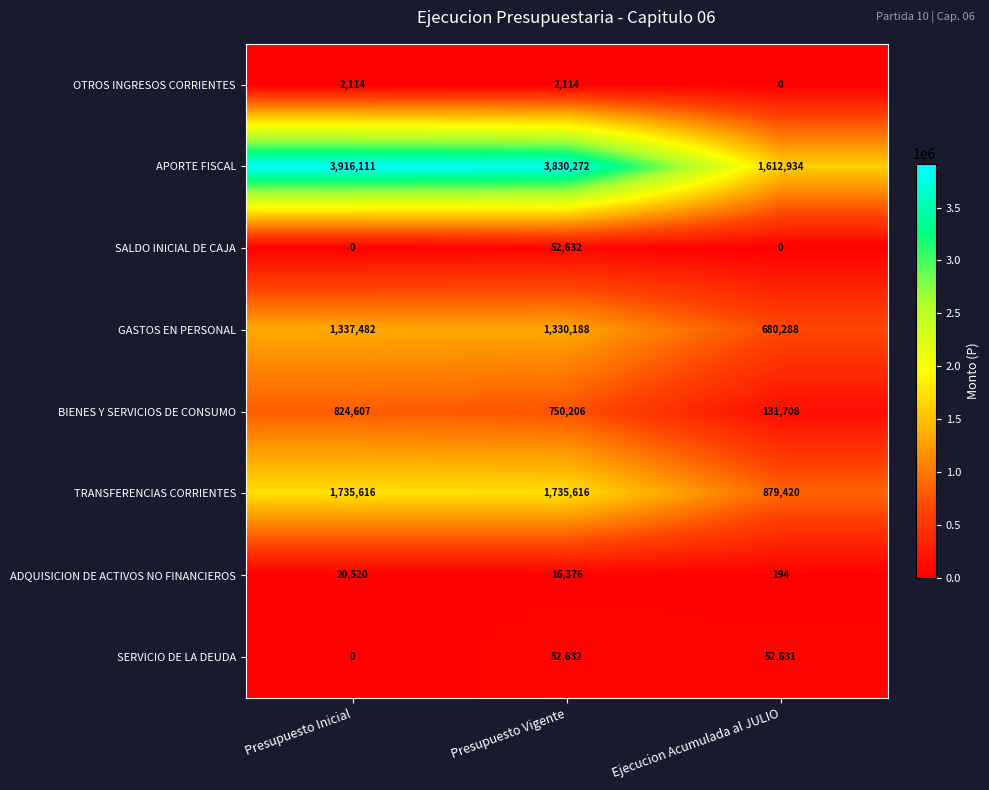

Reading left to right, list all the values displayed in this chart.

OTROS INGRESOS CORRIENTES: Presupuesto Inicial=2114	Presupuesto Vigente=2114	Ejecucion Acumulada al JULIO=0
APORTE FISCAL: Presupuesto Inicial=3916111	Presupuesto Vigente=3830272	Ejecucion Acumulada al JULIO=1612934
SALDO INICIAL DE CAJA: Presupuesto Inicial=0	Presupuesto Vigente=52632	Ejecucion Acumulada al JULIO=0
GASTOS EN PERSONAL: Presupuesto Inicial=1337482	Presupuesto Vigente=1330188	Ejecucion Acumulada al JULIO=680288
BIENES Y SERVICIOS DE CONSUMO: Presupuesto Inicial=824607	Presupuesto Vigente=750206	Ejecucion Acumulada al JULIO=131708
TRANSFERENCIAS CORRIENTES: Presupuesto Inicial=1735616	Presupuesto Vigente=1735616	Ejecucion Acumulada al JULIO=879420
ADQUISICION DE ACTIVOS NO FINANCIEROS: Presupuesto Inicial=20520	Presupuesto Vigente=16376	Ejecucion Acumulada al JULIO=194
SERVICIO DE LA DEUDA: Presupuesto Inicial=0	Presupuesto Vigente=52632	Ejecucion Acumulada al JULIO=52631